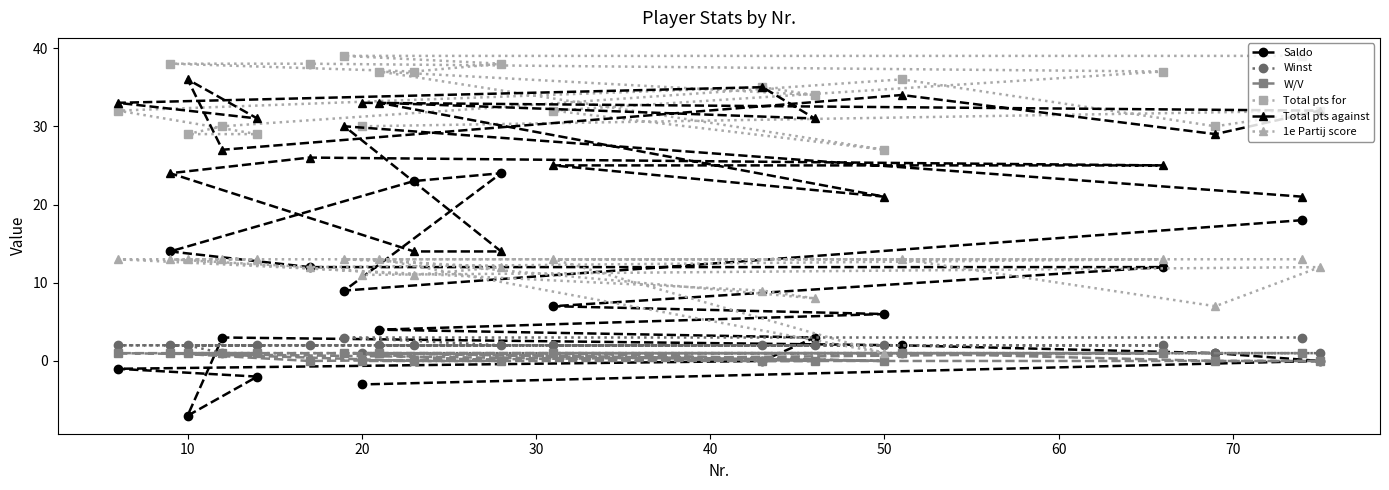

Is it true that 1e Partij score equals 3 at 20?

False